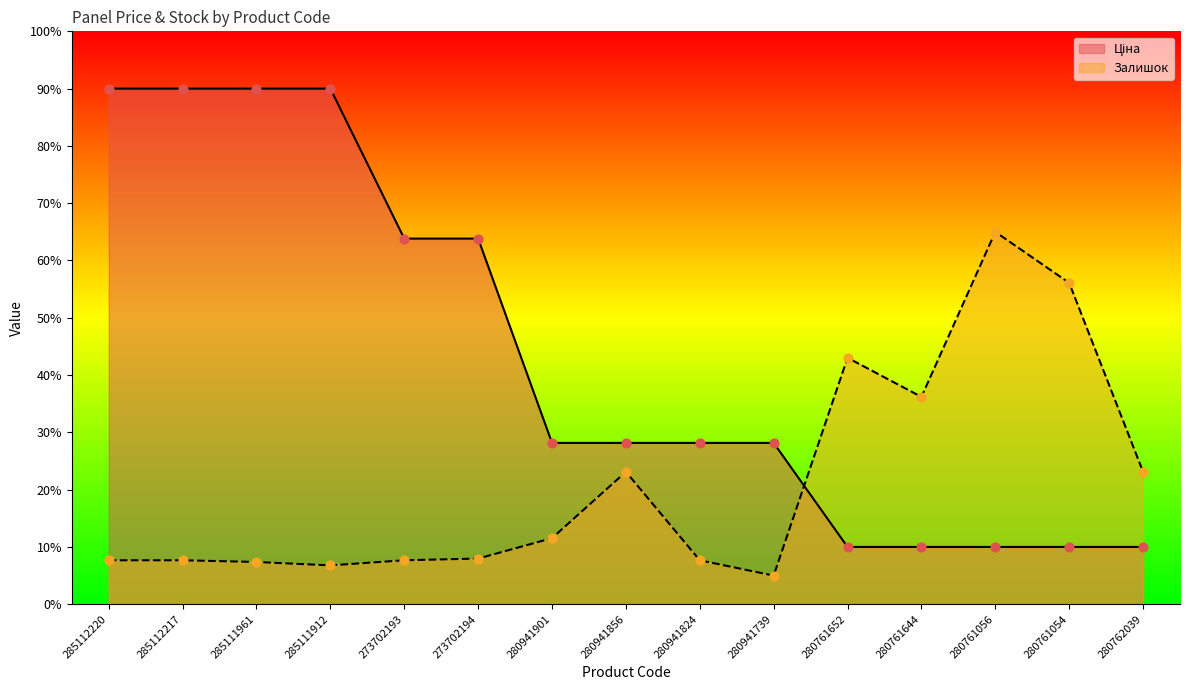

Is the value of Ціна at 280761652 greater than the value of Залишок at 280762039?

No